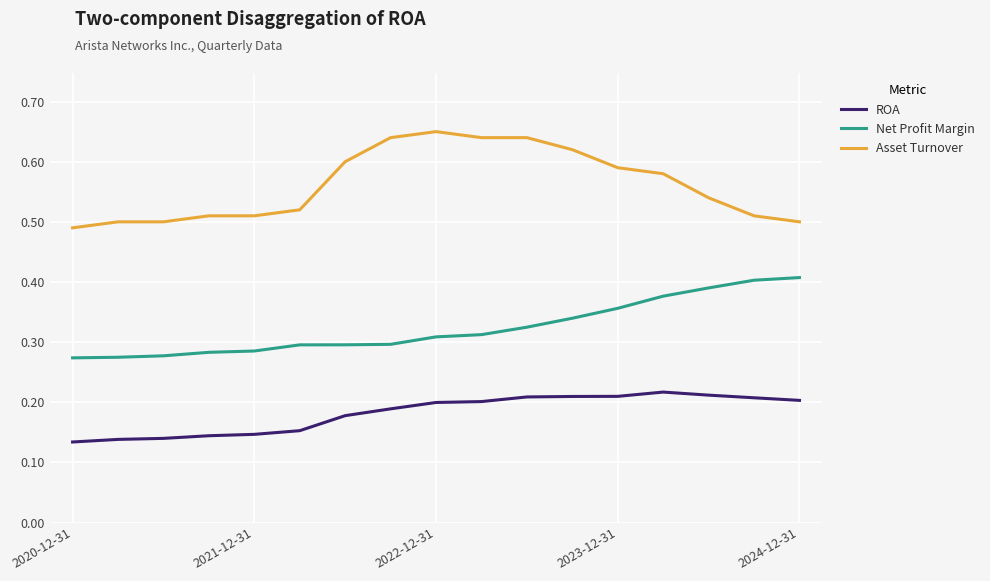

Which series has the largest range (max minus min)?

Asset Turnover